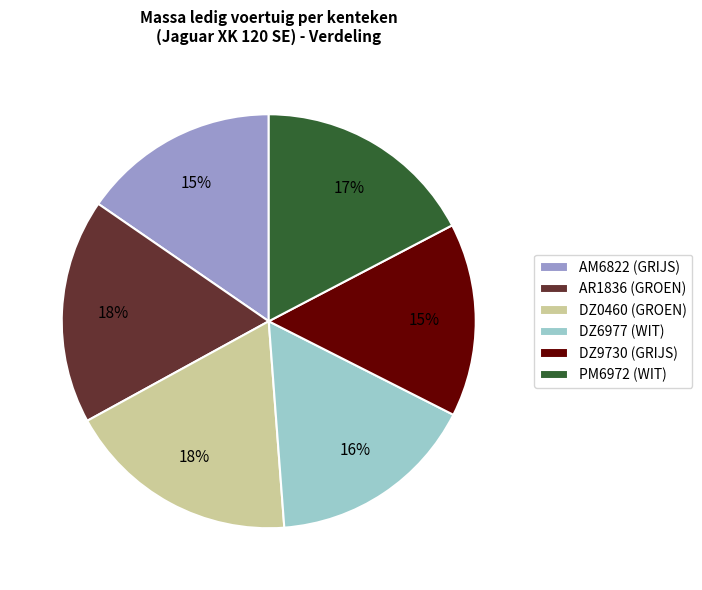

Does DZ9730 (GRIJS) represent more than half of the total?

No